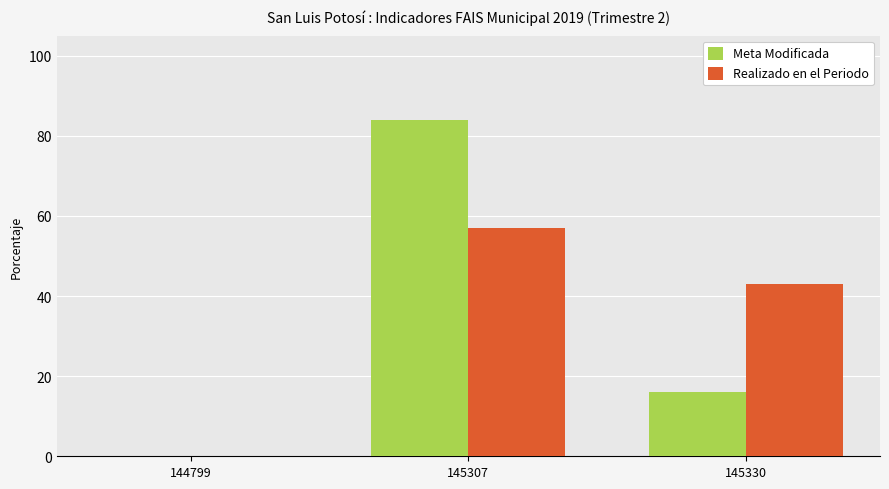

Reading left to right, transcribe all the data shown in this chart.

Meta Modificada: 144799=0.0	145307=84.0	145330=16.0
Realizado en el Periodo: 144799=0.0	145307=57.1	145330=42.9